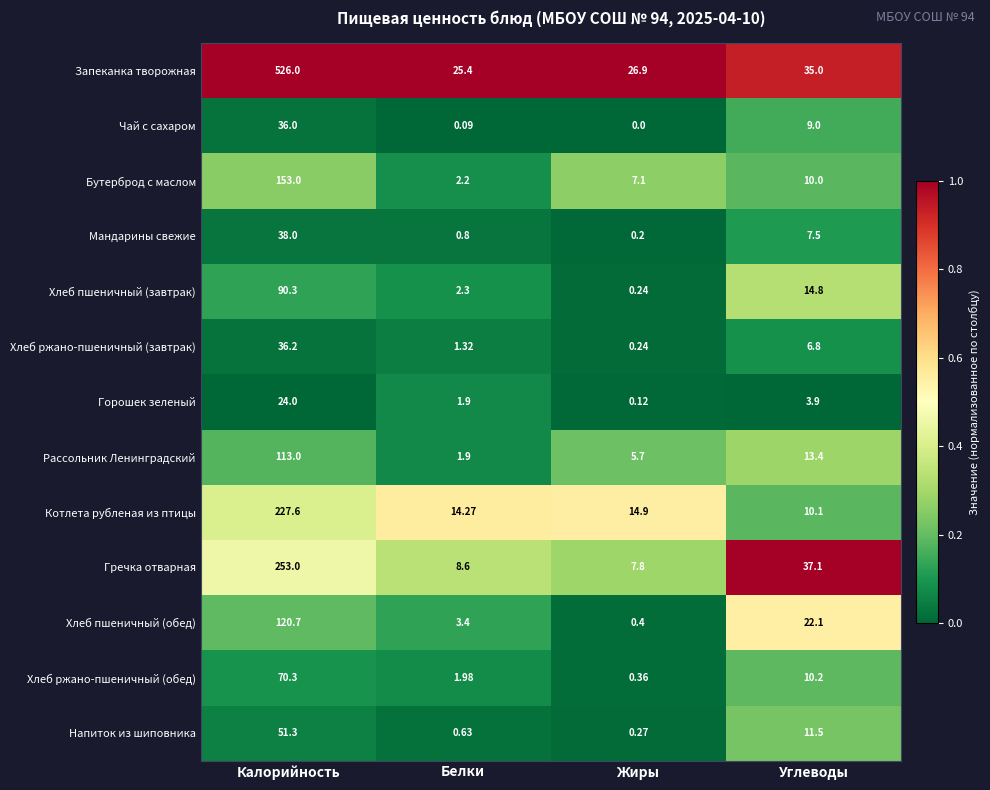

What is the difference between the highest and lowest values at Жиры?

26.9